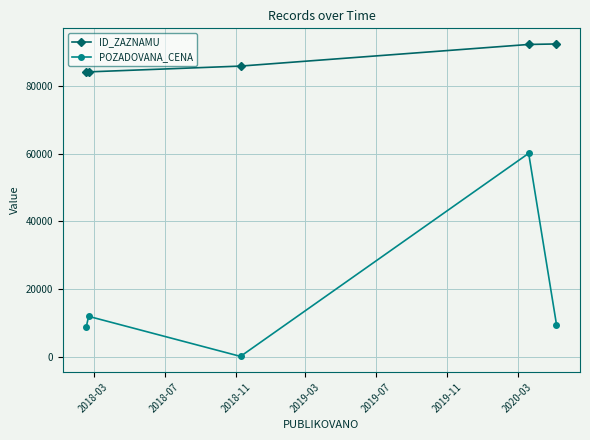

True or false: POZADOVANA_CENA and ID_ZAZNAMU intersect in this chart.

False